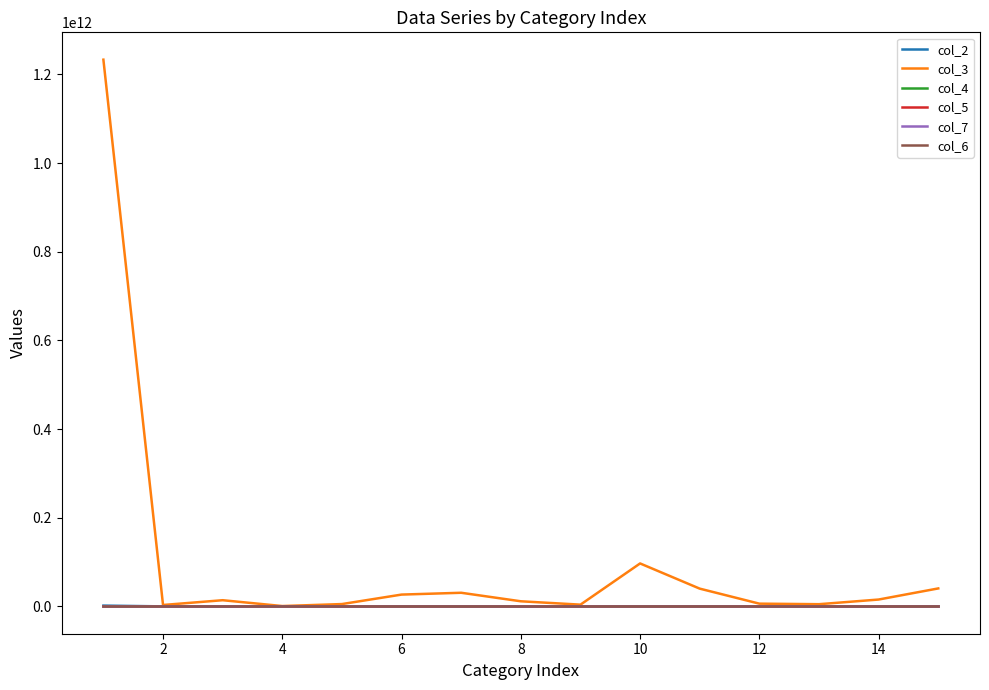

Which series has the largest total across all categories?

col_3